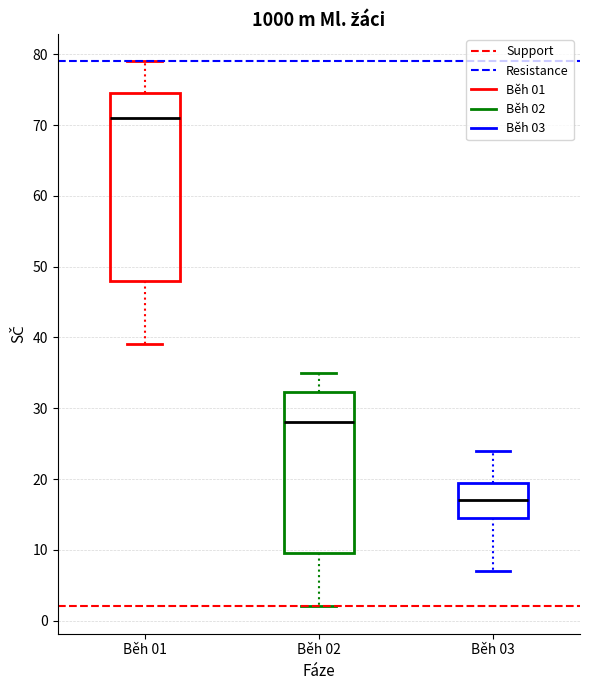

Reading left to right, transcribe this box plot: for each box, give where its median line is, the range the box spans, and where its two whiskers end, as read against the y-axis. The values are not printed on the chart, so give them approximately, as read against the axis.

Běh 01: median 71, box 48 to 75, whiskers 39 to 79
Běh 02: median 28, box 10 to 32, whiskers 2 to 35
Běh 03: median 17, box 15 to 20, whiskers 7 to 24